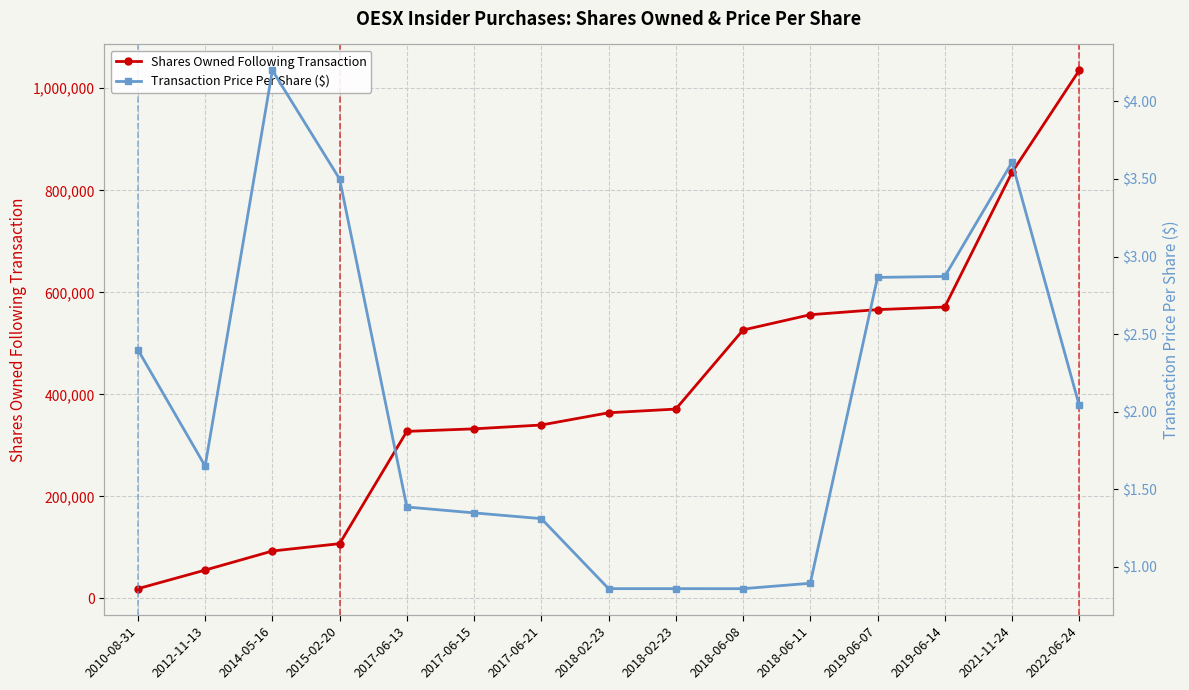

What is the label of the 11th point from the left?

2018-06-11